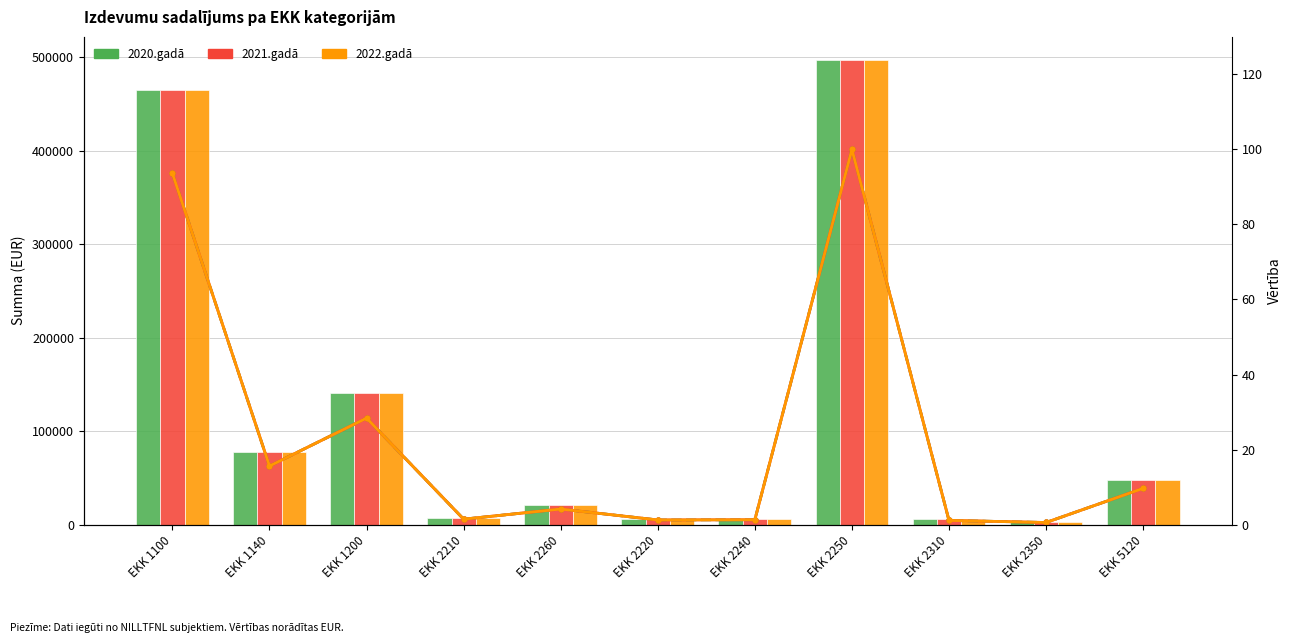

Is the value of 2020.gadā at EKK 2210 greater than the value of 2022.gadā (indekss) at EKK 1140?

Yes